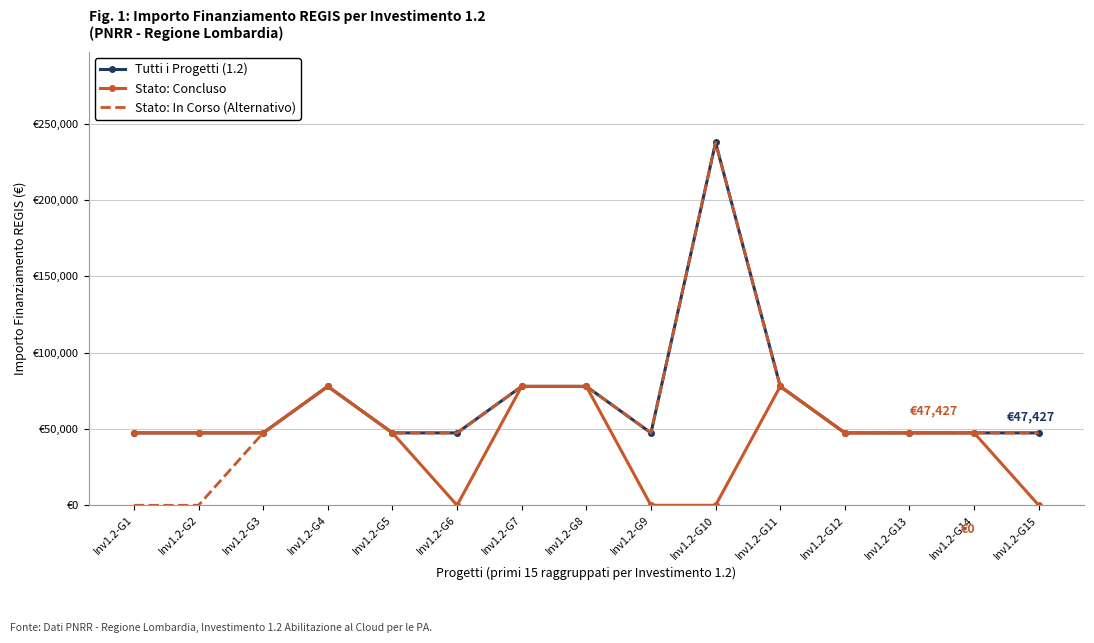

Rank the series by their average value, from lowest to highest.

Stato: Concluso, Stato: In Corso (Alternativo), Tutti i Progetti (1.2)